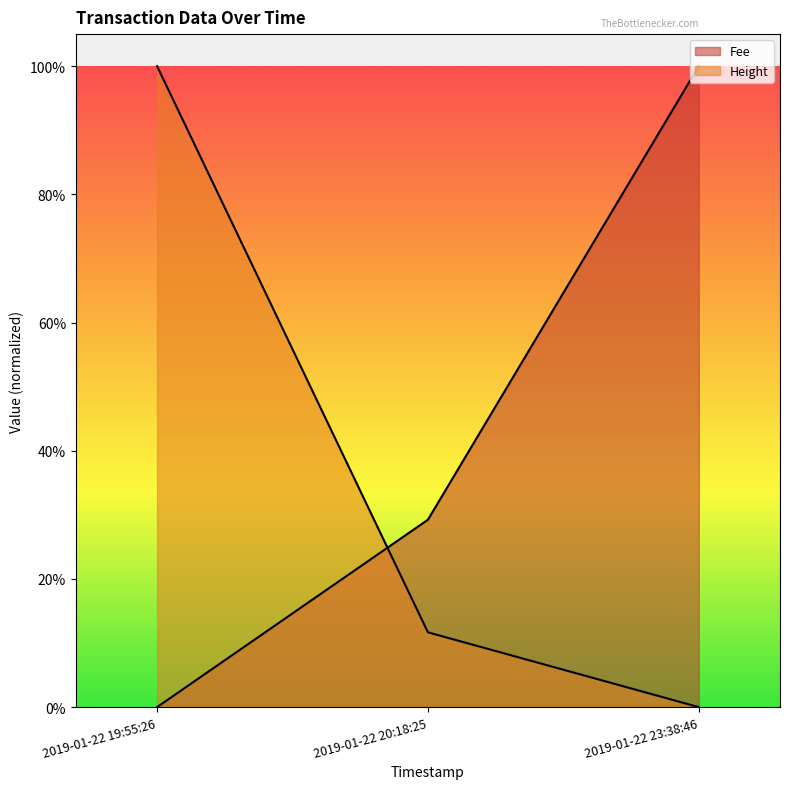

Rank the series by their average value, from lowest to highest.

Height, Fee